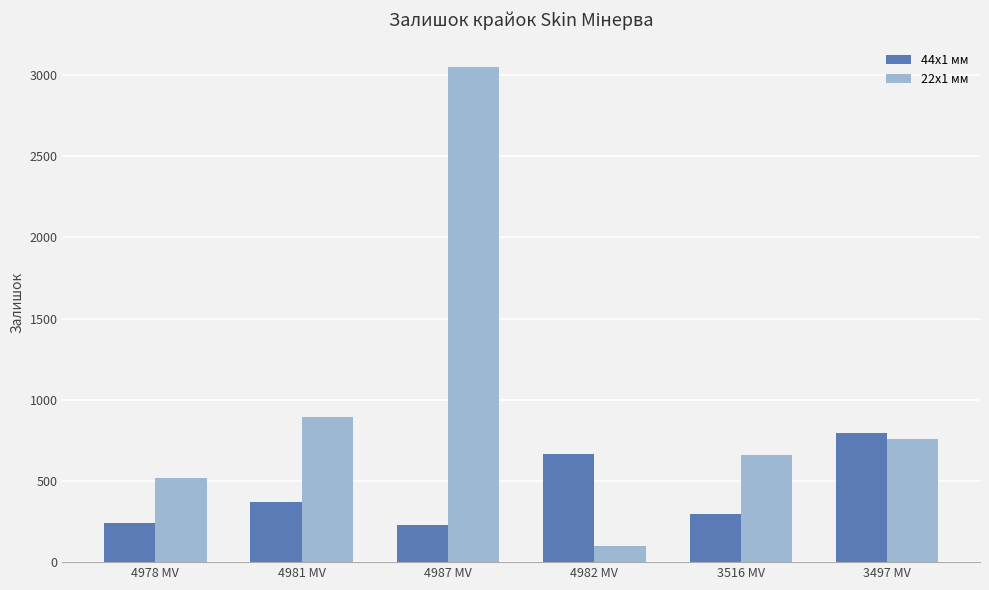

What is the value of the 22x1 мм bar at the 1st from the left?

518